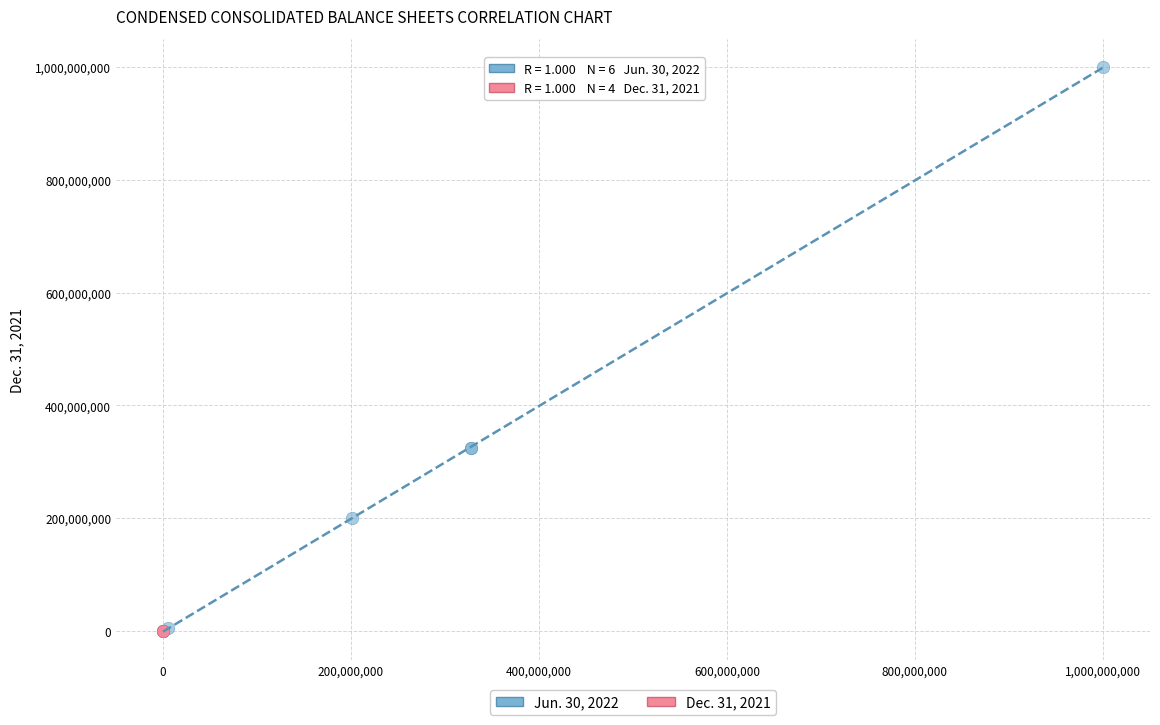

Which series has the widest spread of Y values?

Jun. 30, 2022